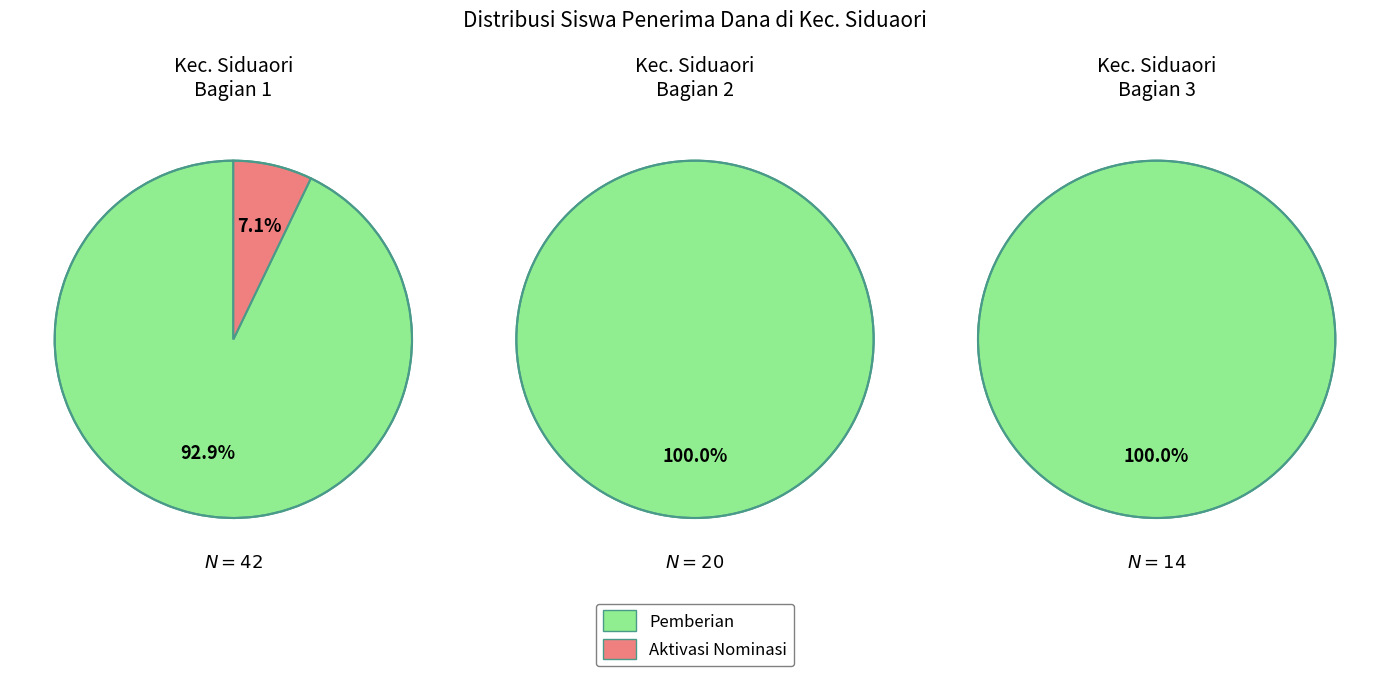

Is 6 the majority of the pie?

No